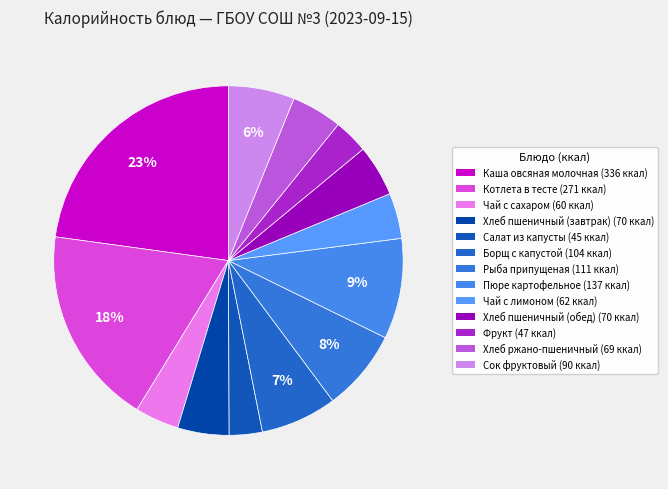

To the nearest percent, what is the combined percentage of Фрукт and Хлеб пшеничный (завтрак)?

8%